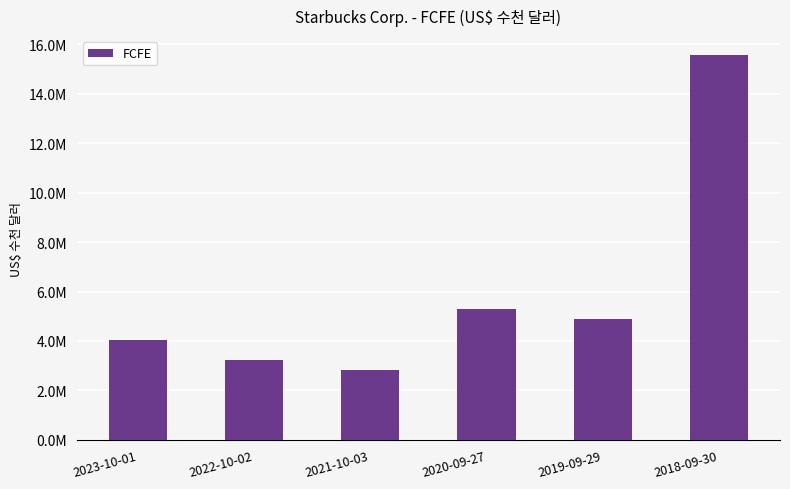

What is the minimum value shown in the chart?

2837900